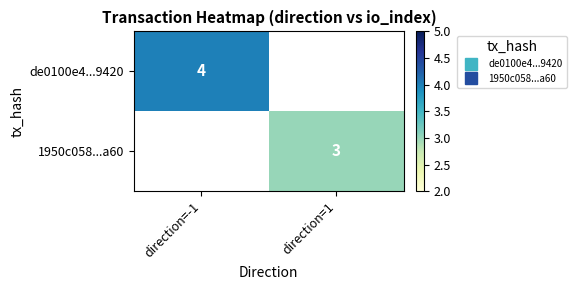

Is it true that 1950c058...a60 equals 3.0 at direction=1?

True